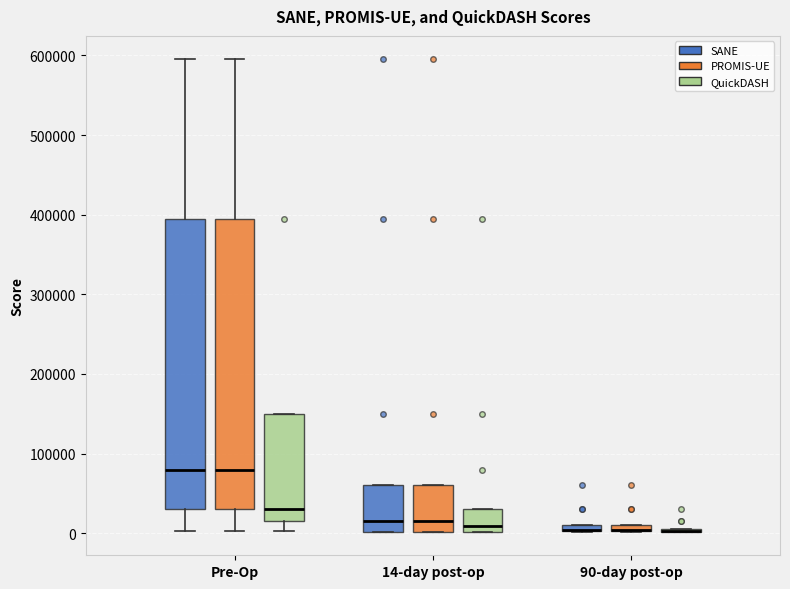

Where is the upper edge of the box for 90-day post-op (PROMIS-UE) on the y-axis? The values are not printed on the chart, so give them approximately, as read against the axis.

10000